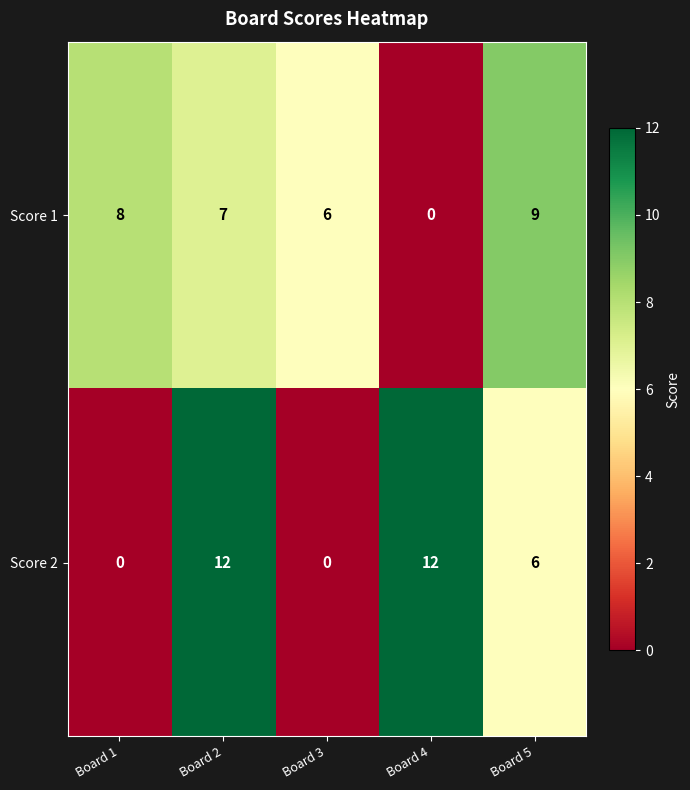

Is it true that Score 2 equals 0 at Board 1?

True